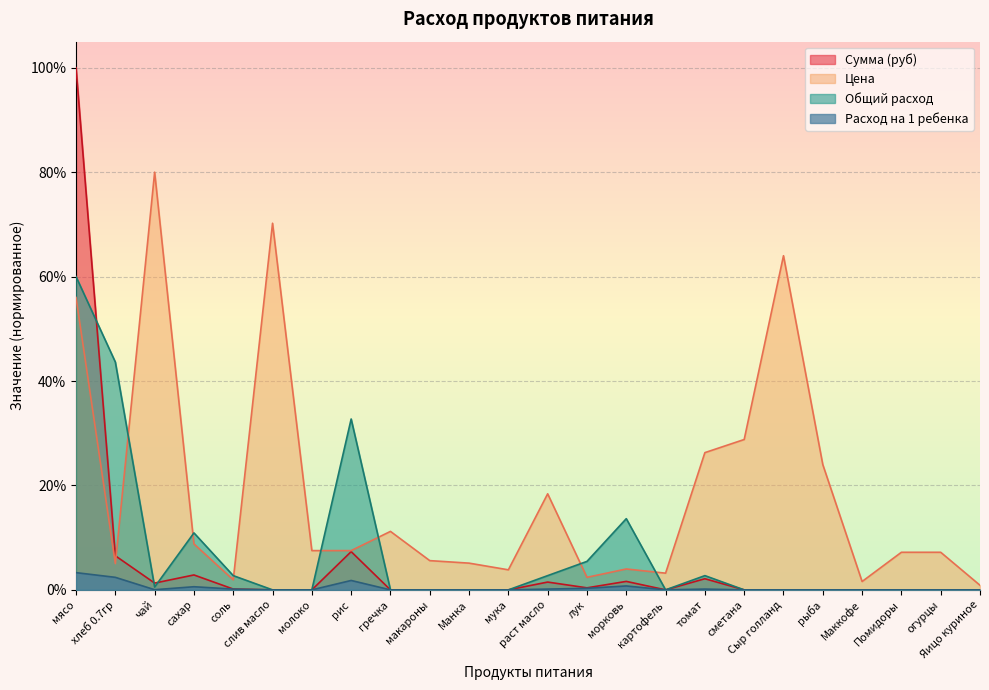

Reading left to right, list all the values displayed in this chart.

Цена: мясо=56.0	хлеб 0.7гр=5.0	чай=80.0	сахар=8.8	соль=1.9	слив масло=70.2	молоко=7.5	рис=7.5	гречка=11.2	макароны=5.6	Манка=5.1	мука=3.8	раст масло=18.4	лук=2.4	морковь=4.0	картофель=3.2	томат=26.3	сметана=28.8	Сыр голланд=64.0	рыба=24.0	Маккофе=1.6	Помидоры=7.2	огурцы=7.2	Яицо куриное=0.9
Сумма: мясо=100.0	хлеб 0.7гр=6.5	чай=1.3	сахар=2.9	соль=0.2	слив масло=0.0	молоко=0.0	рис=7.3	гречка=0.0	макароны=0.0	Манка=0.0	мука=0.0	раст масло=1.5	лук=0.4	морковь=1.6	картофель=0.0	томат=2.1	сметана=0.0	Сыр голланд=0.0	рыба=0.0	Маккофе=0.0	Помидоры=0.0	огурцы=0.0	Яицо куриное=0.0
Общий расход: мясо=3.3	хлеб 0.7гр=2.4	чай=0.0	сахар=0.6	соль=0.1	слив масло=0.0	молоко=0.0	рис=1.8	гречка=0.0	макароны=0.0	Манка=0.0	мука=0.0	раст масло=0.1	лук=0.3	морковь=0.8	картофель=0.0	томат=0.1	сметана=0.0	Сыр голланд=0.0	рыба=0.0	Маккофе=0.0	Помидоры=0.0	огурцы=0.0	Яицо куриное=0.0
Расход на 1 ребенка: мясо=60.0	хлеб 0.7гр=43.6	чай=0.5	сахар=10.9	соль=2.7	слив масло=0.0	молоко=0.0	рис=32.7	гречка=0.0	макароны=0.0	Манка=0.0	мука=0.0	раст масло=2.7	лук=5.5	морковь=13.6	картофель=0.0	томат=2.7	сметана=0.0	Сыр голланд=0.0	рыба=0.0	Маккофе=0.0	Помидоры=0.0	огурцы=0.0	Яицо куриное=0.0